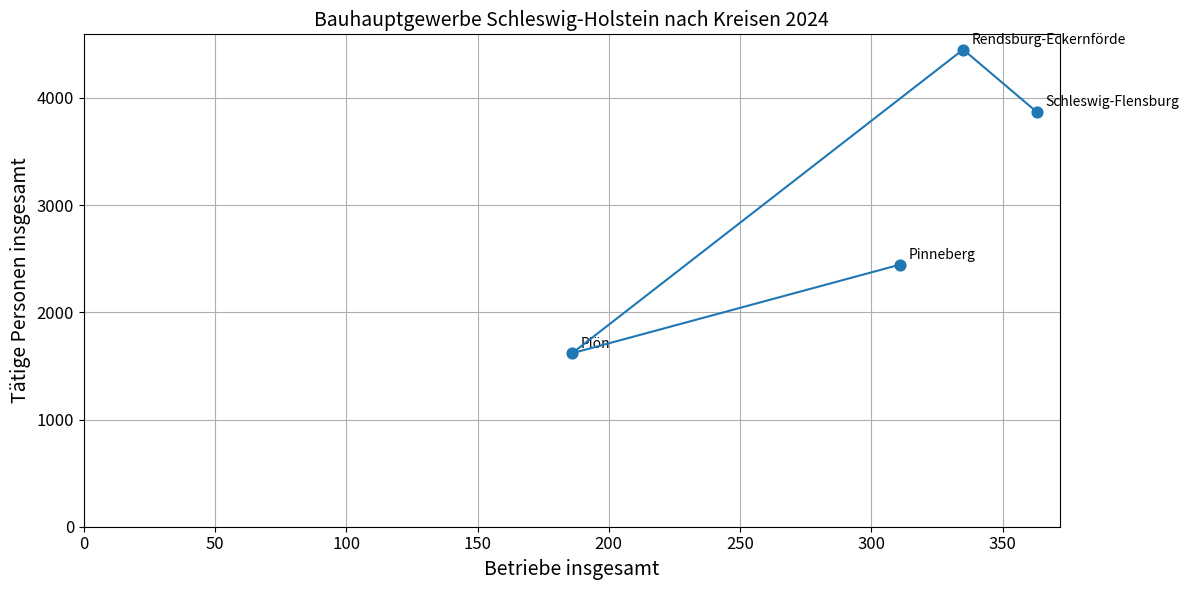

What Y value in the scatter plot is closest to 3034?

2445